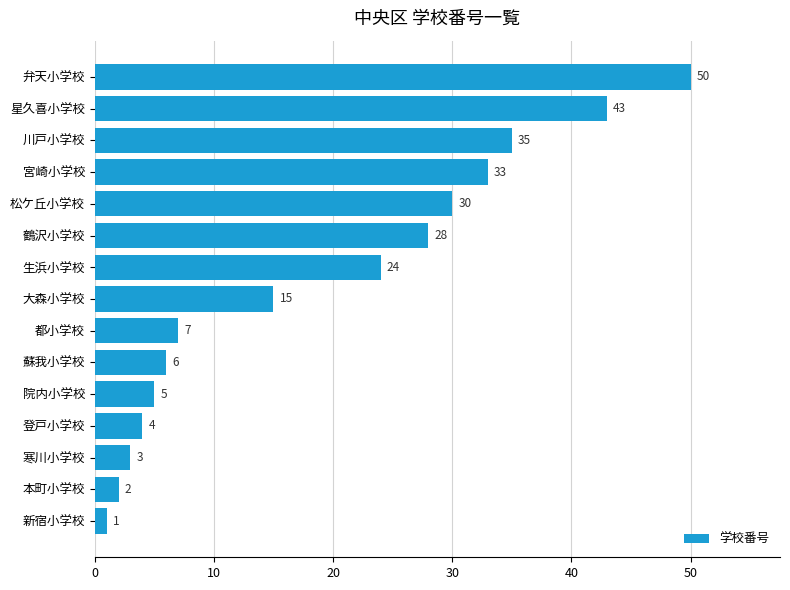

Reading bottom to top, what are all the values shown in this chart?

新宿小学校=1	本町小学校=2	寒川小学校=3	登戸小学校=4	院内小学校=5	蘇我小学校=6	都小学校=7	大森小学校=15	生浜小学校=24	鶴沢小学校=28	松ケ丘小学校=30	宮崎小学校=33	川戸小学校=35	星久喜小学校=43	弁天小学校=50